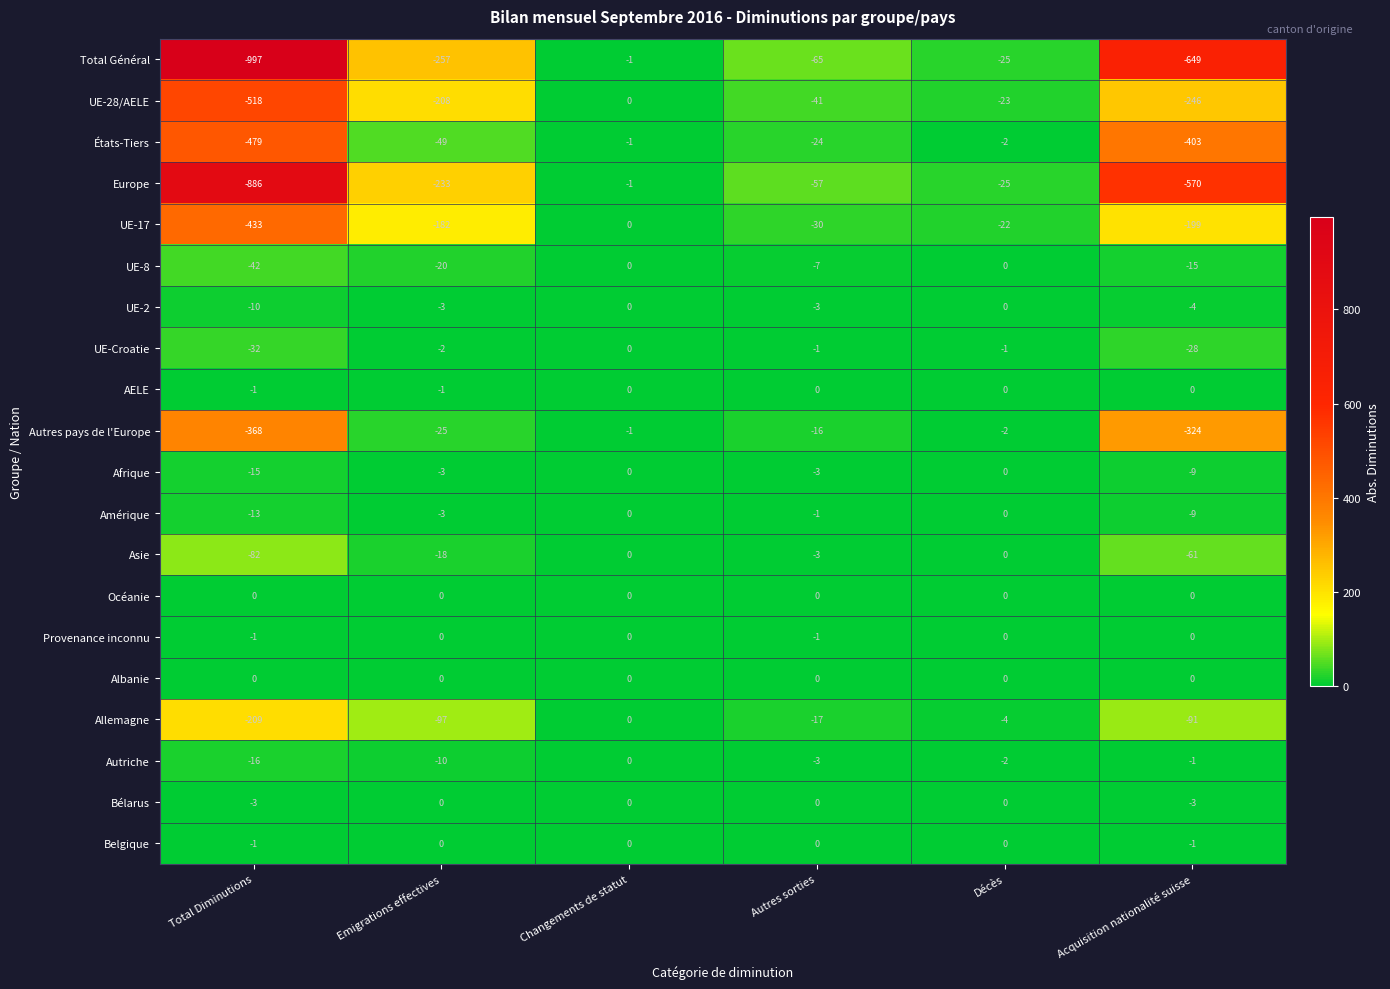

Which series has the widest spread of values?

Total Général